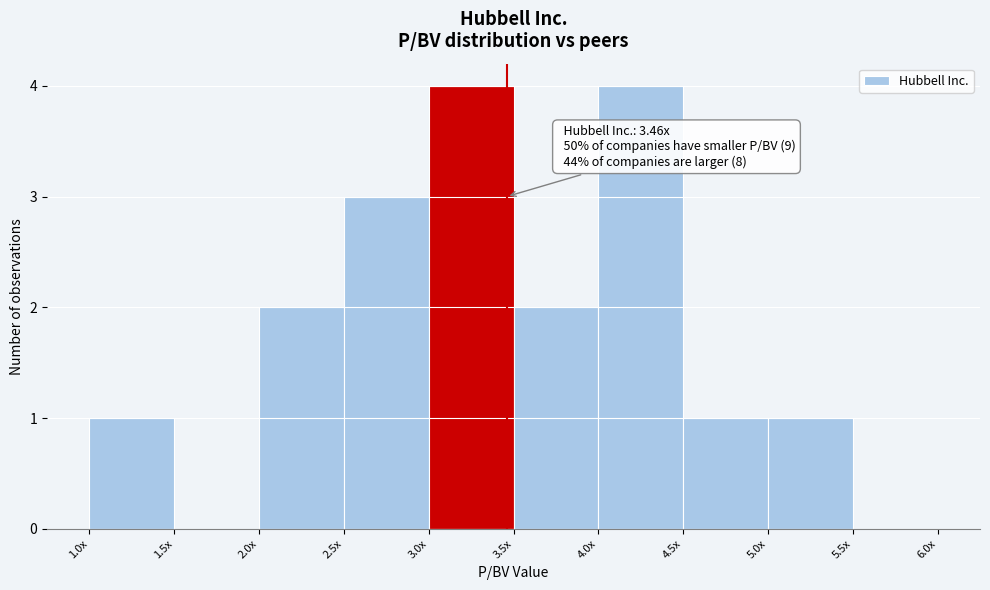

Reading left to right, extract all data points from this chart.

1.0x=1	1.5x=0	2.0x=2	2.5x=3	3.0x=4	3.5x=2	4.0x=4	4.5x=1	5.0x=1	5.5x=0